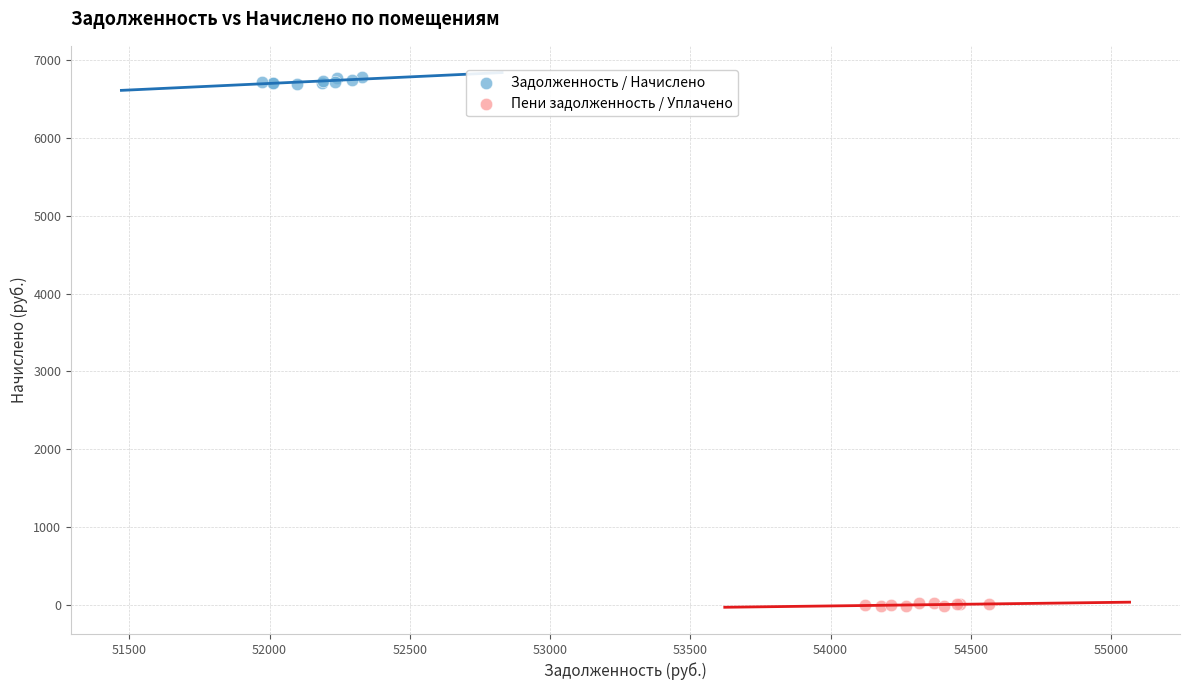

Which series has the widest spread of Y values?

Задолженность / Начислено